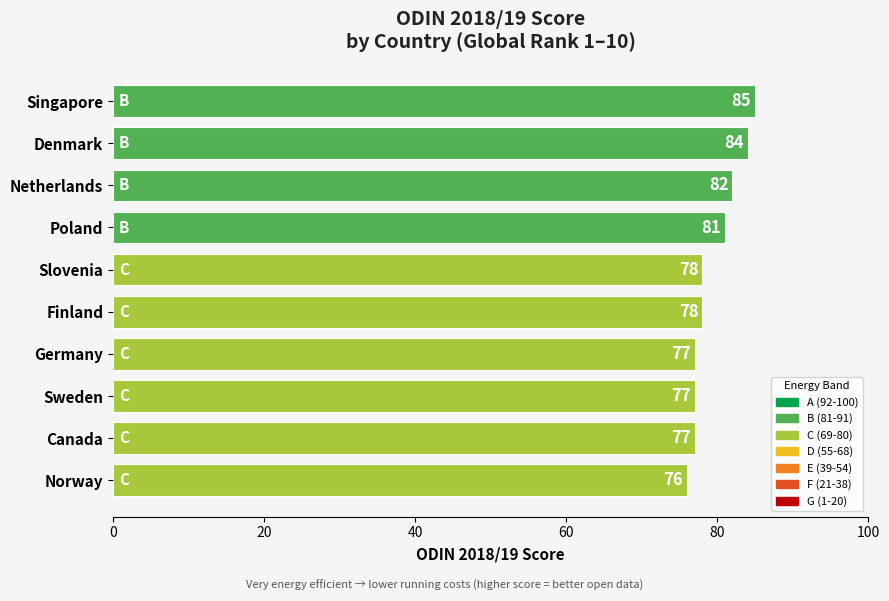

The value at Poland is 115. True or false?

False